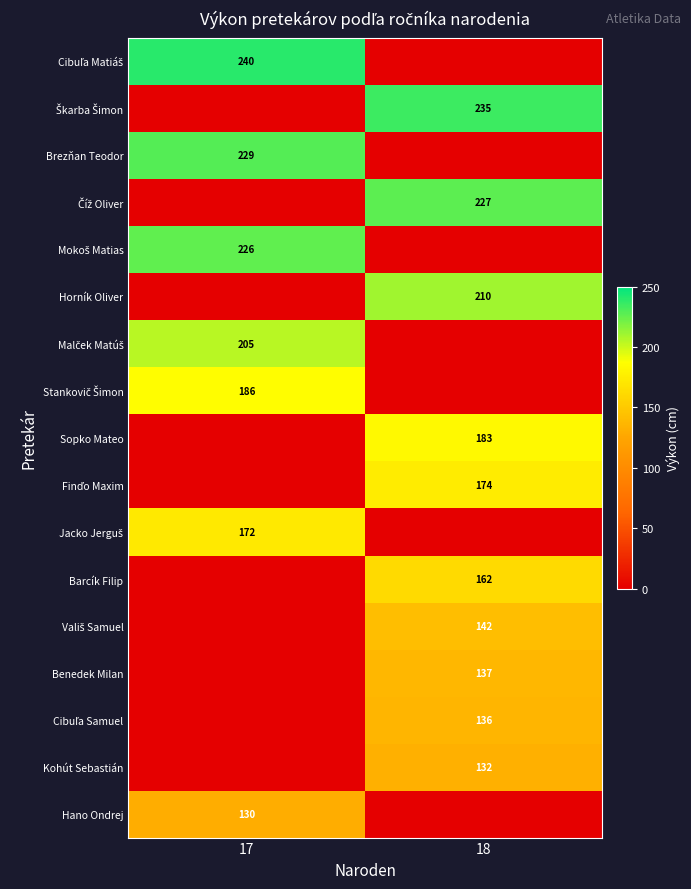

Is it true that Horník Oliver equals 372 at 18?

False